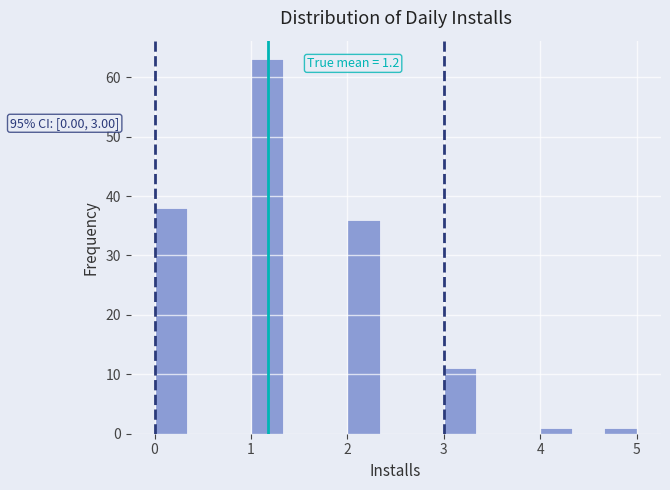

Around what value on the x-axis is the tallest bar? Give the approximate position of its centre, as read against the axis.

1.2